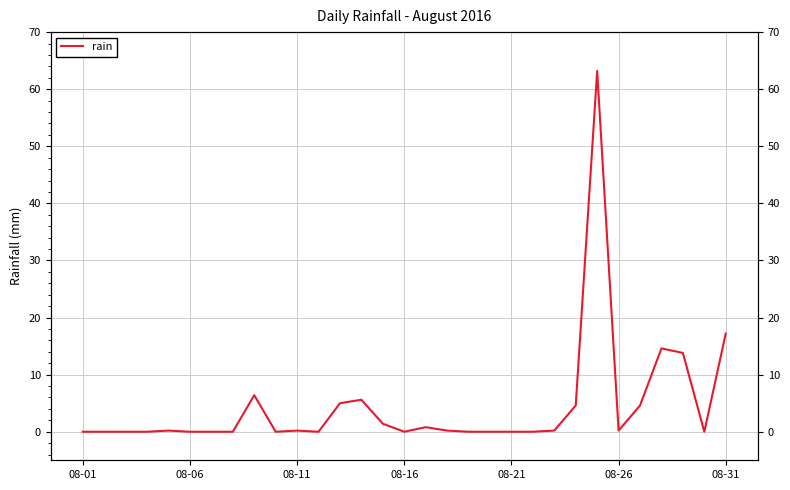

How many categories are shown in the chart?

31